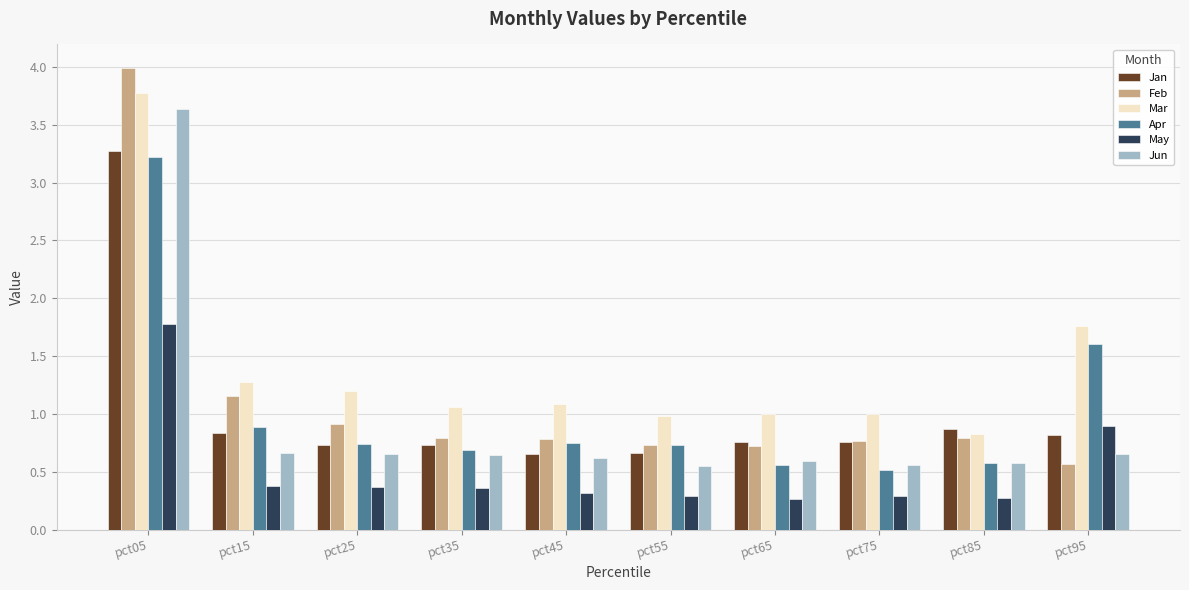

What is the minimum value shown in the chart?

0.3